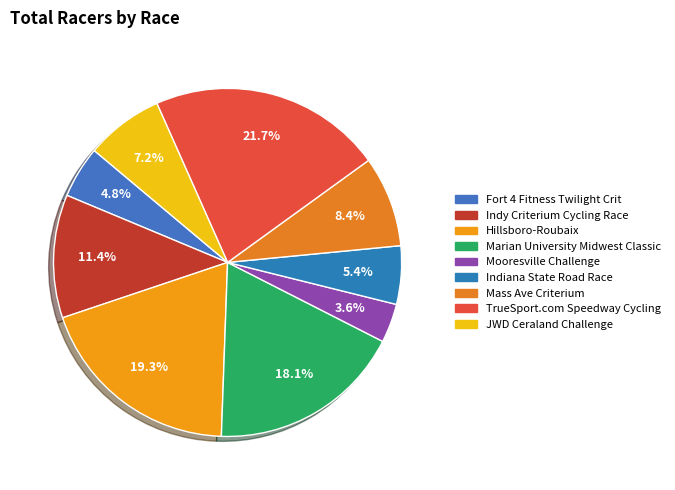

To the nearest percent, what portion does JWD Ceraland Challenge represent?

7%